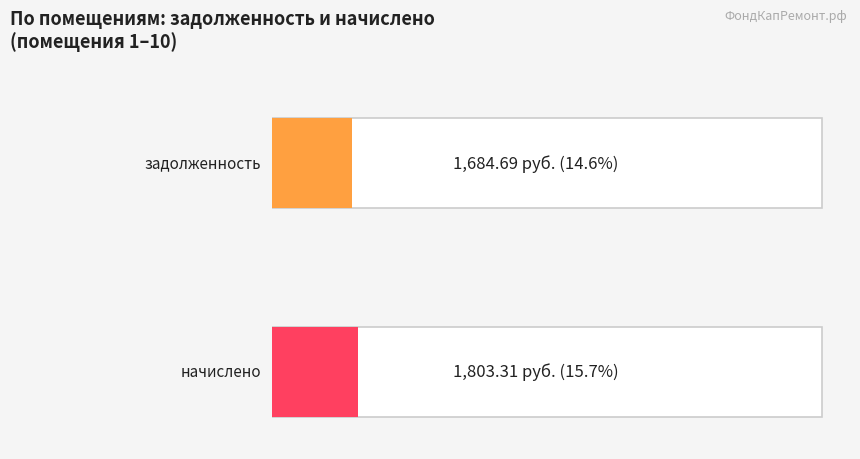

How many distinct data groups are displayed?

2